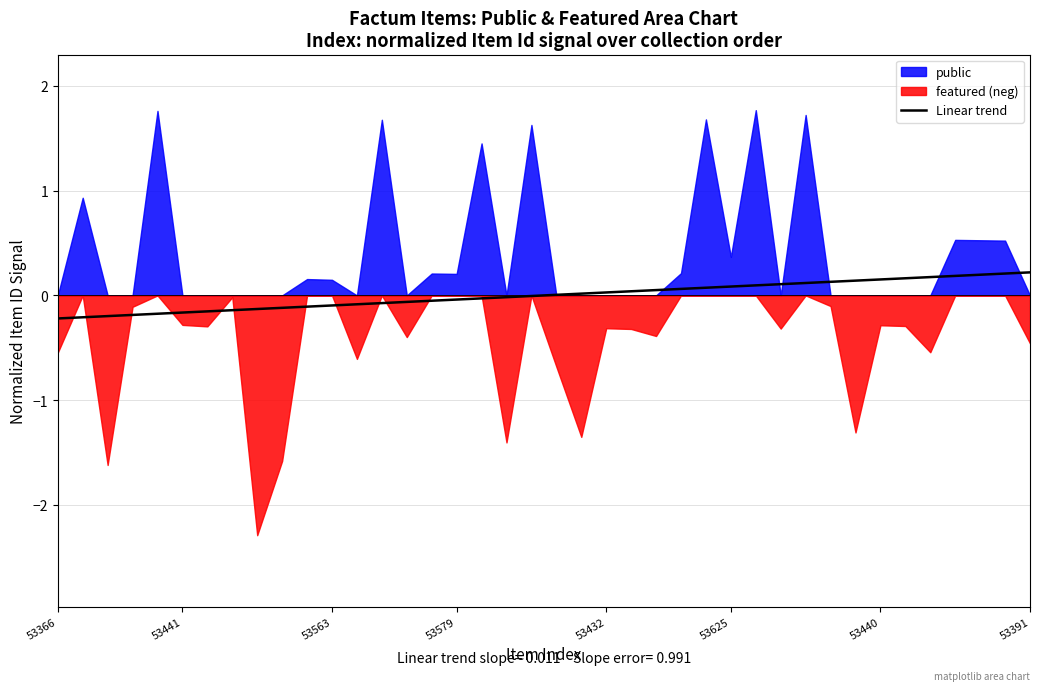

The chart shows a value of 0.4 at 53391. True or false?

False